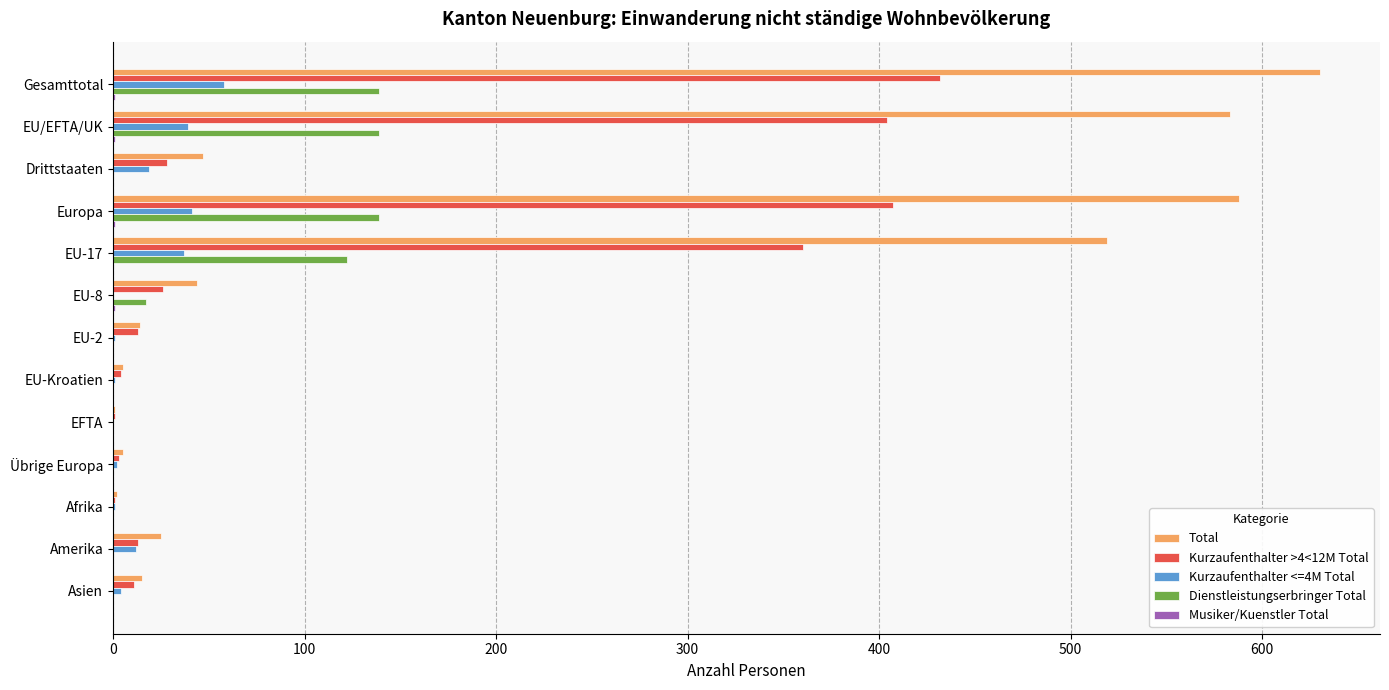

Which series has the largest total across all categories?

Total